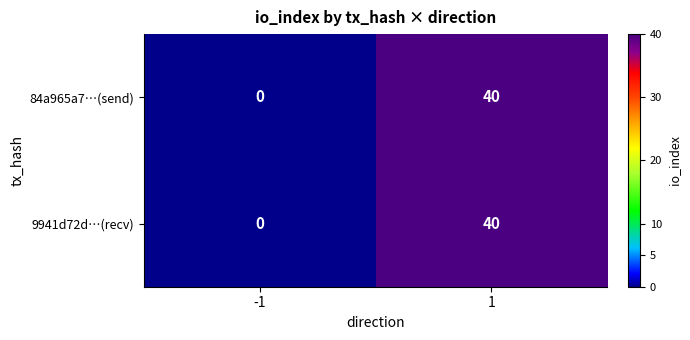

Count the number of data series in this chart.

2